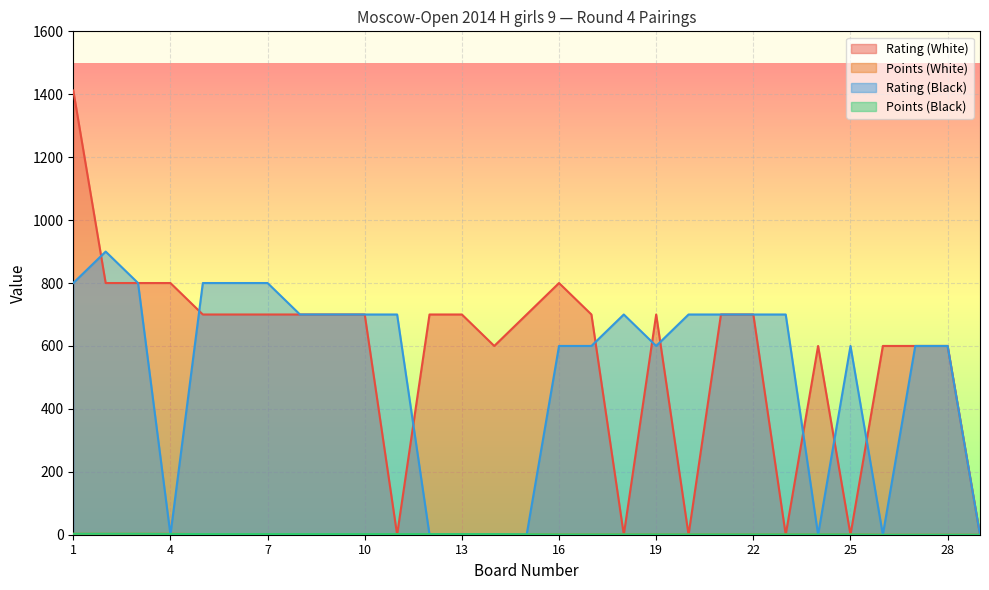

What is the difference between the highest and lowest values at 28?

600.0